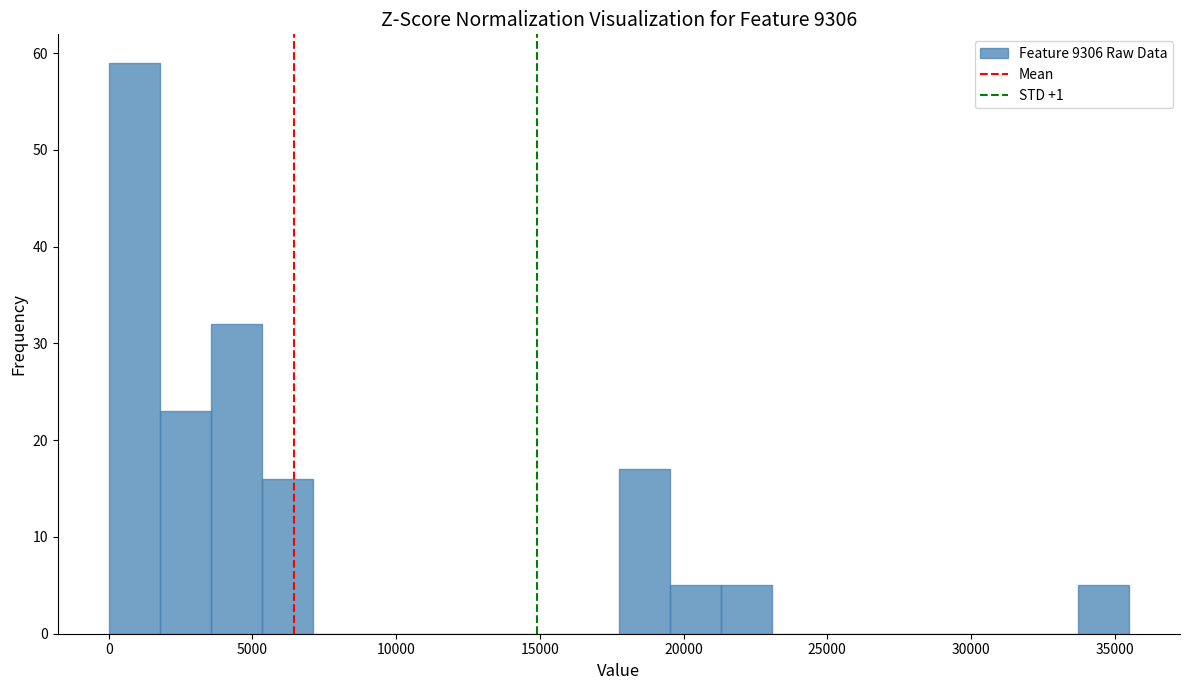

Read against the x-axis, roughly where is the centre of the tallest bar?

1000